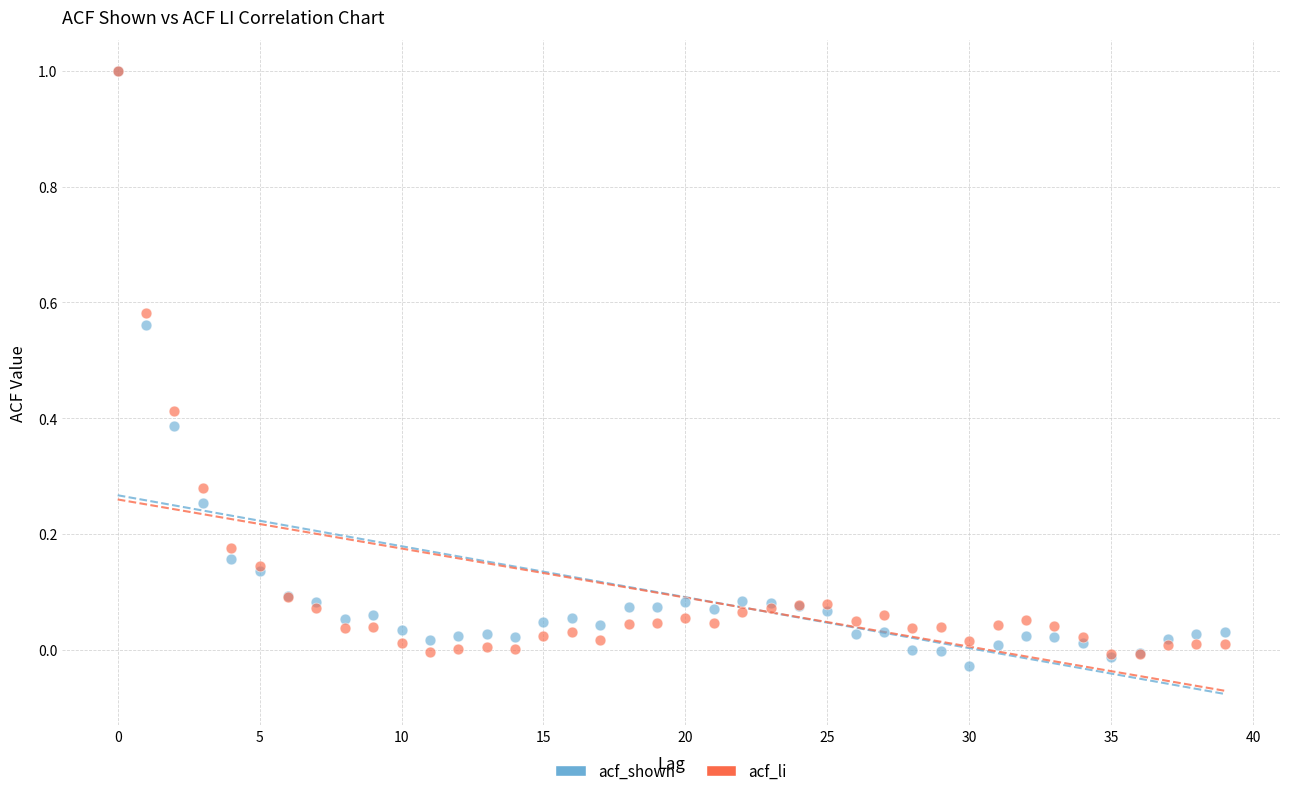

What are all the series names shown in the legend?

acf_shown, acf_li